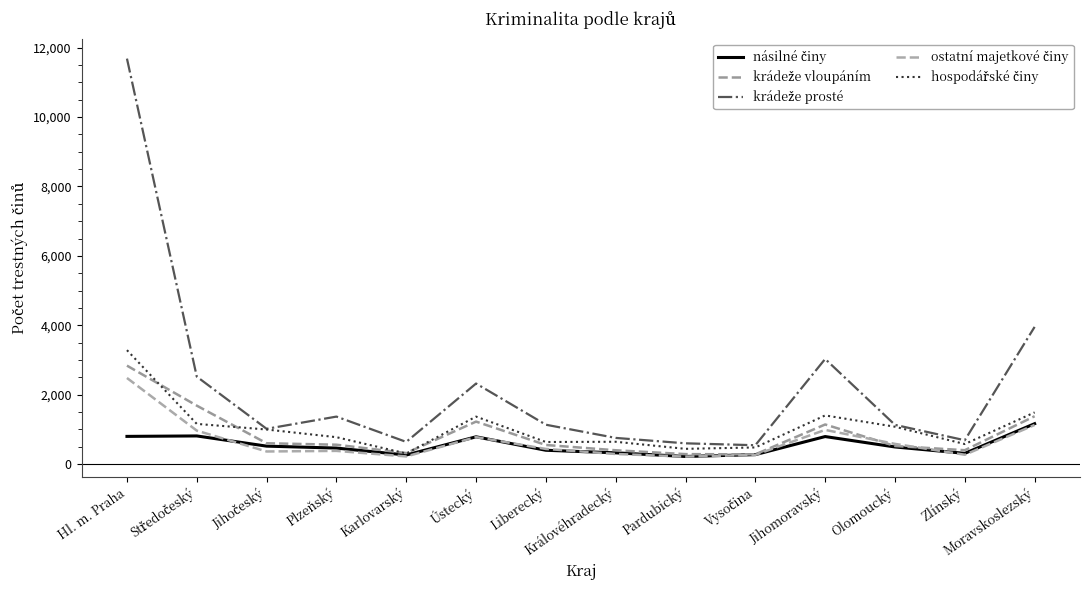

Is the value of hospodářské činy at Vysočina greater than the value of násilné činy at Pardubický?

Yes